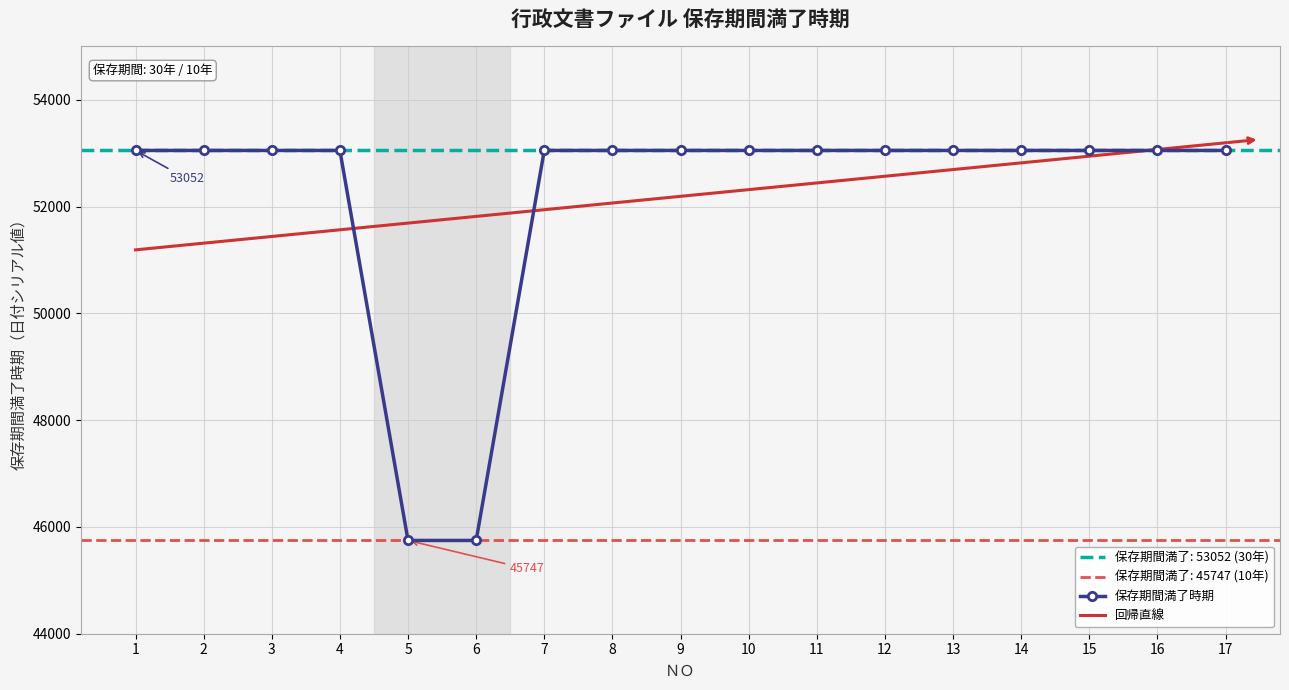

What is the difference between the maximum and second lowest values in the 回帰直線 series?

1880.0